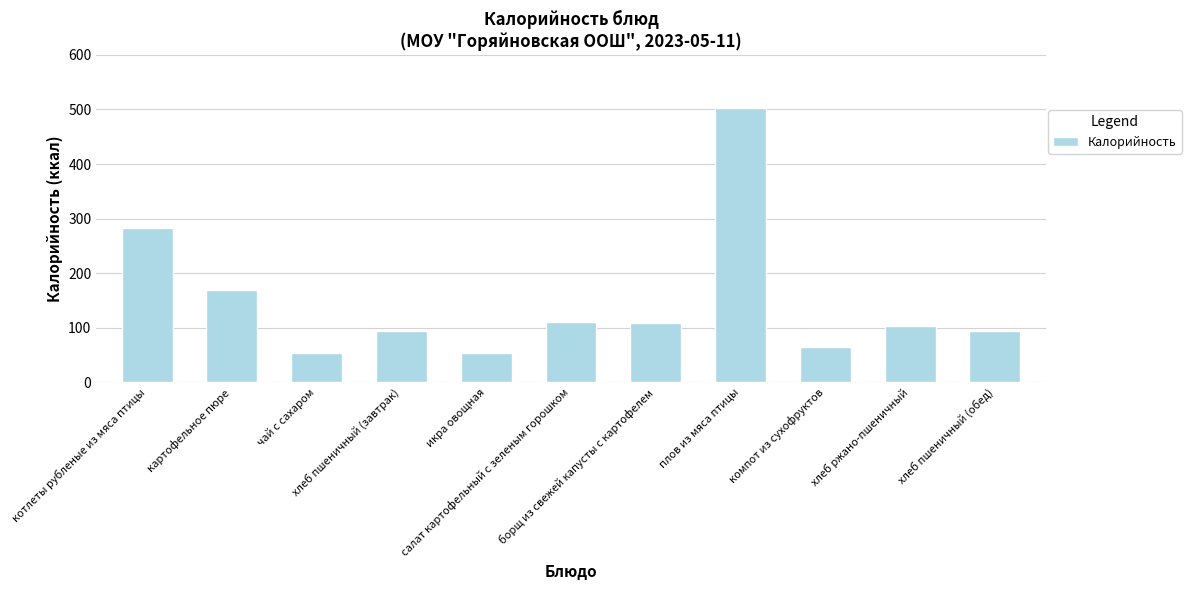

What is the difference between the values at икра овощная and хлеб пшеничный (завтрак)?

39.6